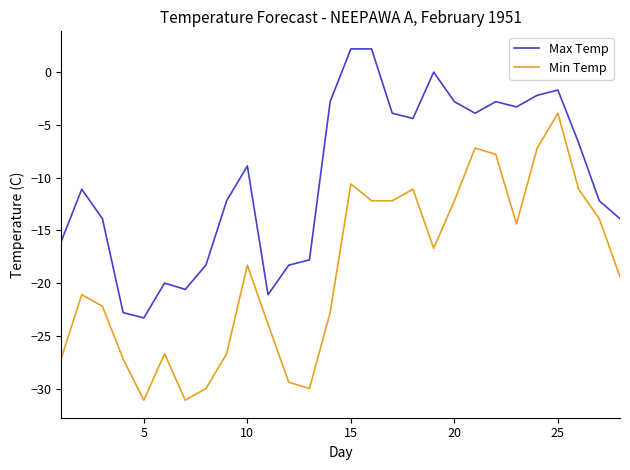

Which series has the largest range (max minus min)?

Min Temp